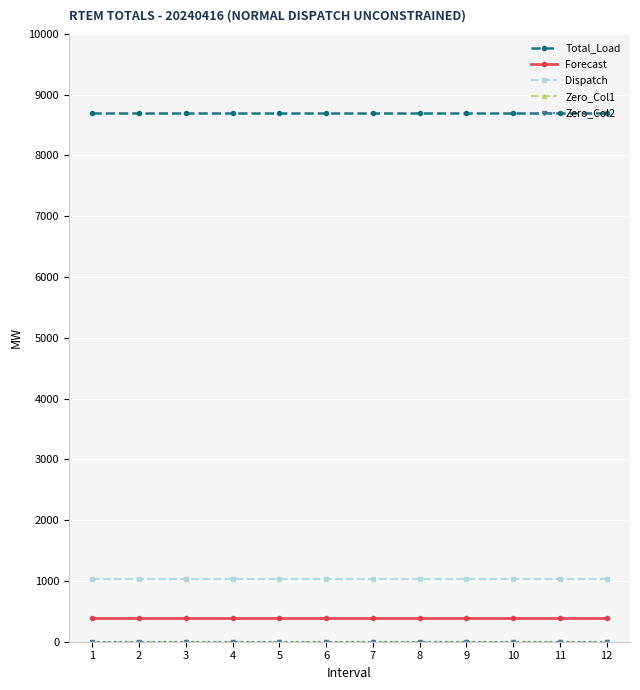

True or false: Dispatch and Forecast cross at least once.

False